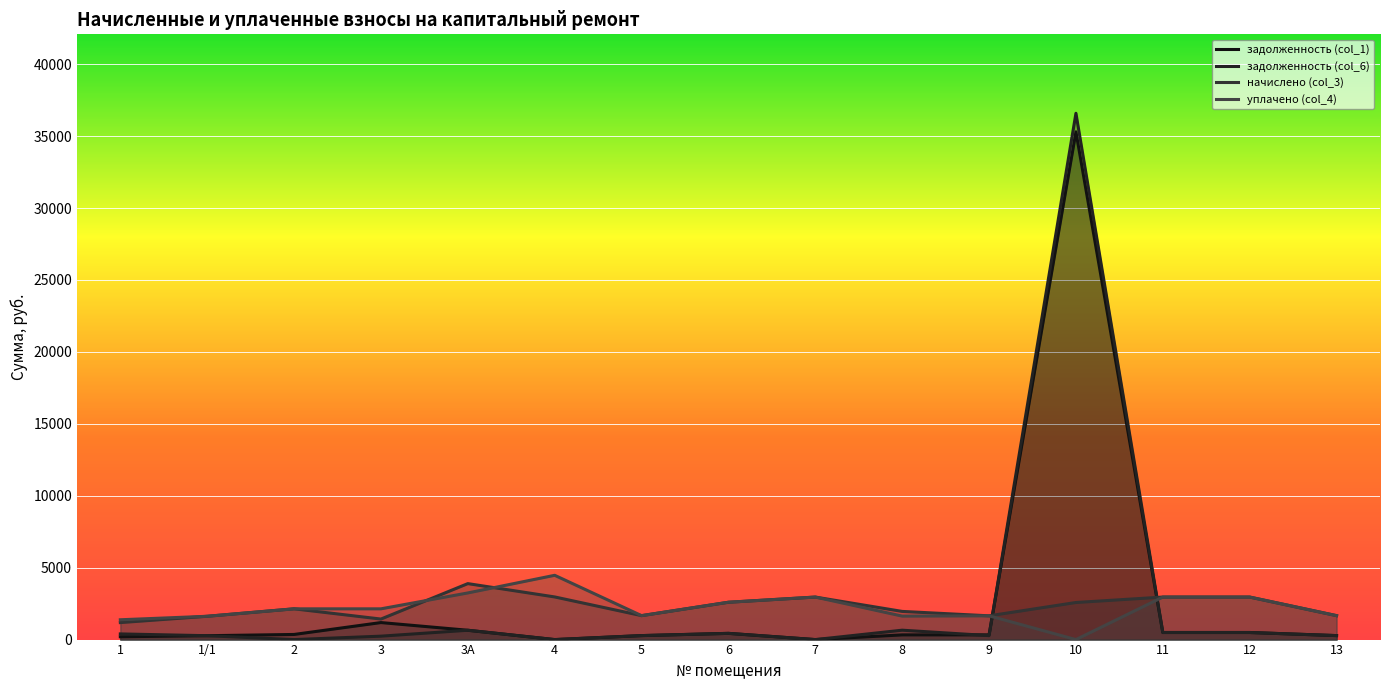

At which category is the sum across all series the highest?

10